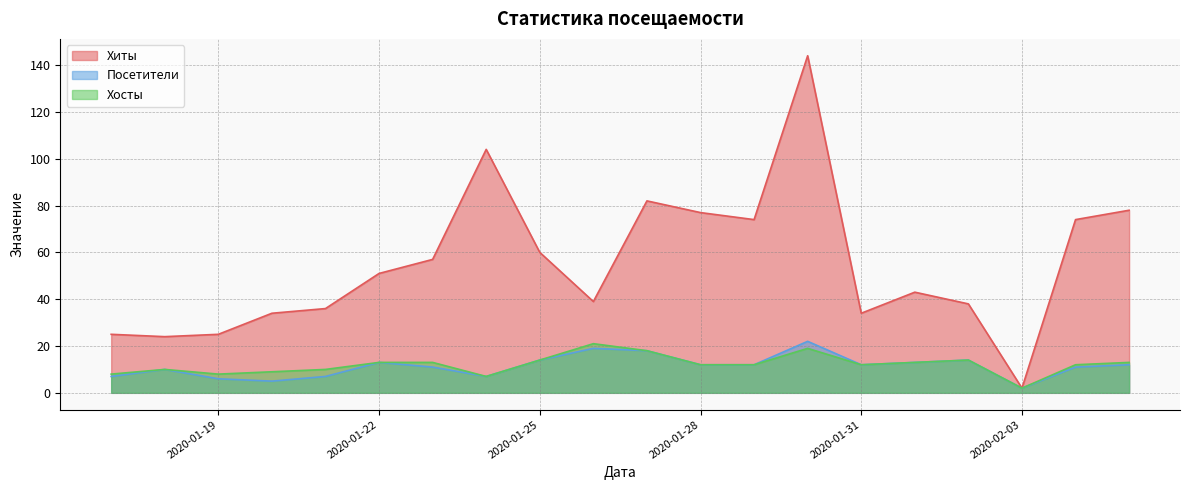

What is the spread (max minus min) of values at 2020-01-19?

19